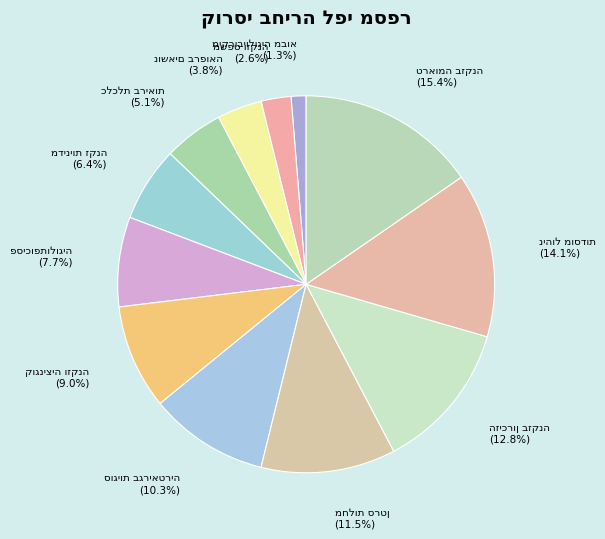

Count the number of slices in the pie.

12